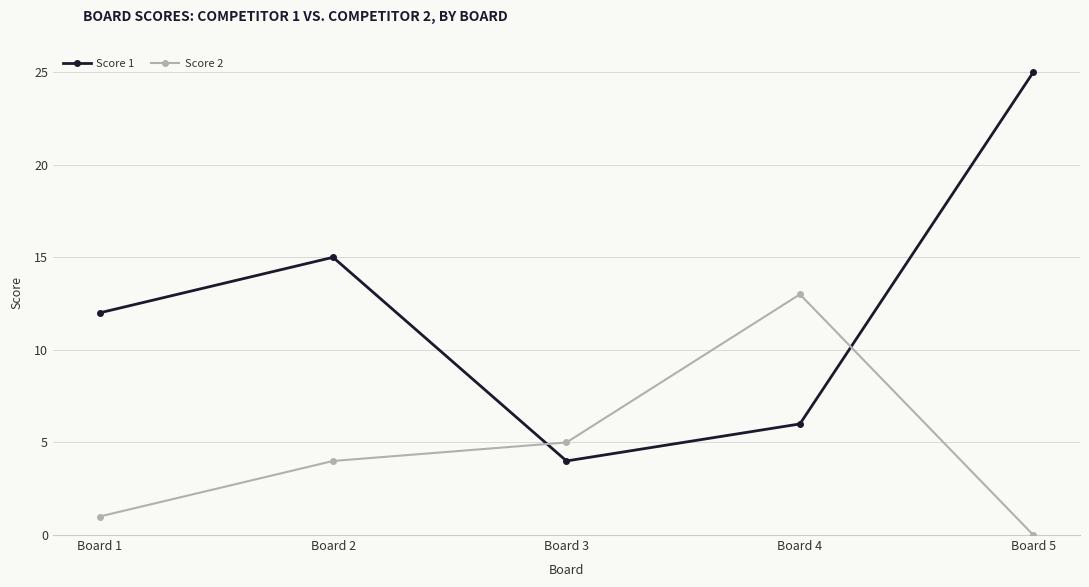

Rank the categories by Score 1 value from highest to lowest.

Board 5, Board 2, Board 1, Board 4, Board 3